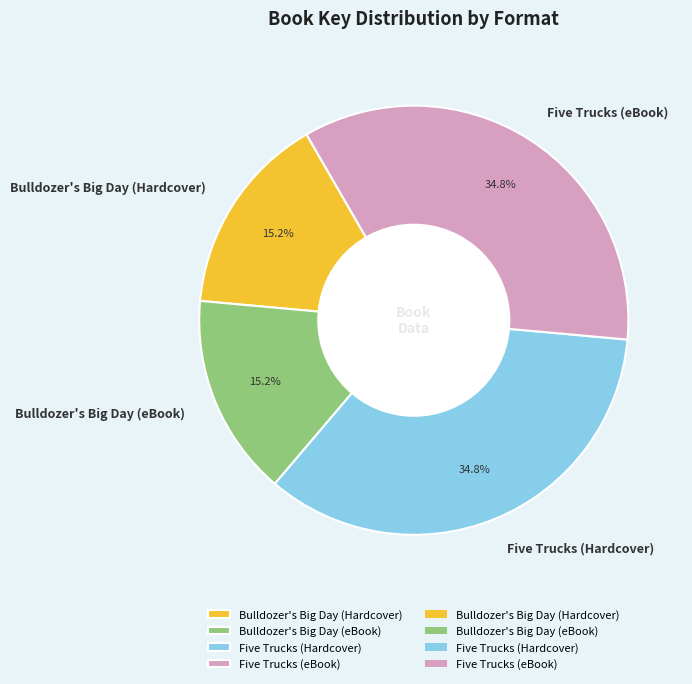

Approximately how many times larger is the value at Bulldozer's Big Day (eBook) compared to Five Trucks (Hardcover)?

0.4